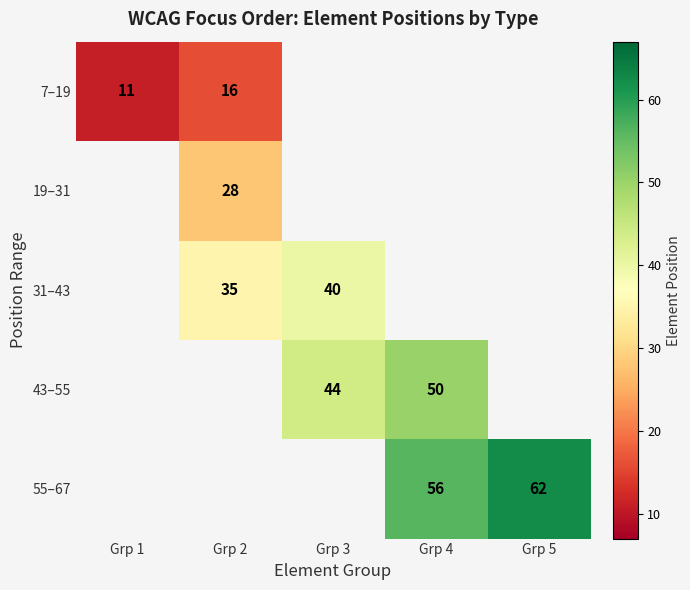

Which category has the lowest value across all series?

Grp 1